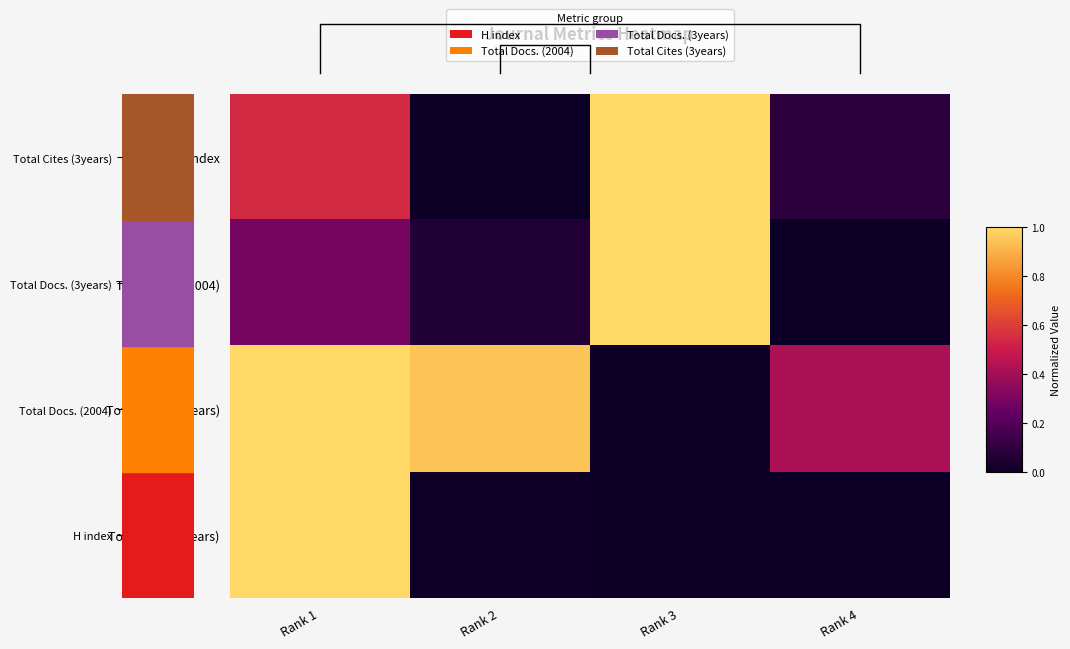

True or false: Total Cites (3years) has a value of 0.0 at Rank 2.

True